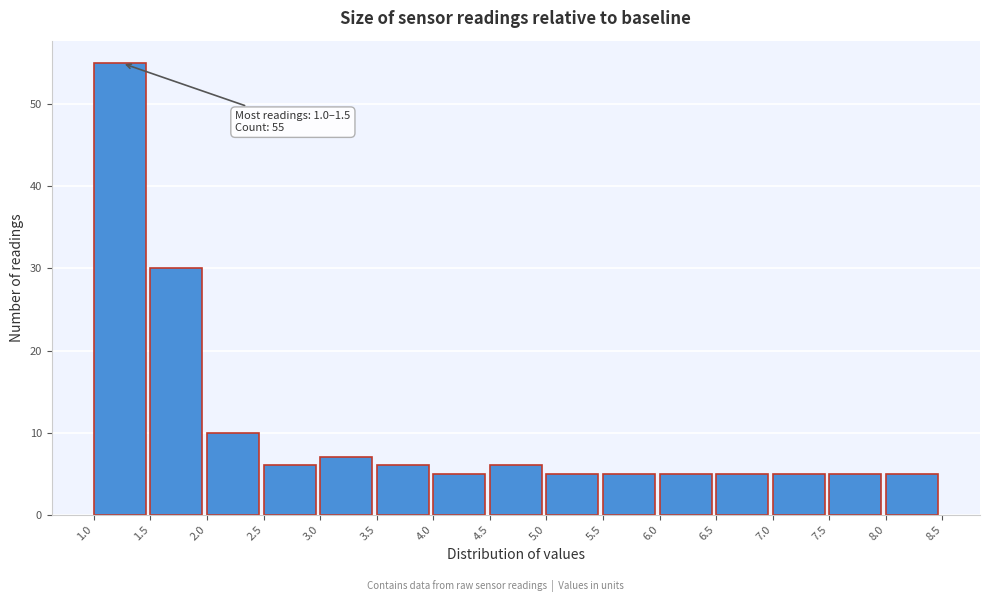

Over which range of the x-axis is the bar tallest?

1.0 to 1.5